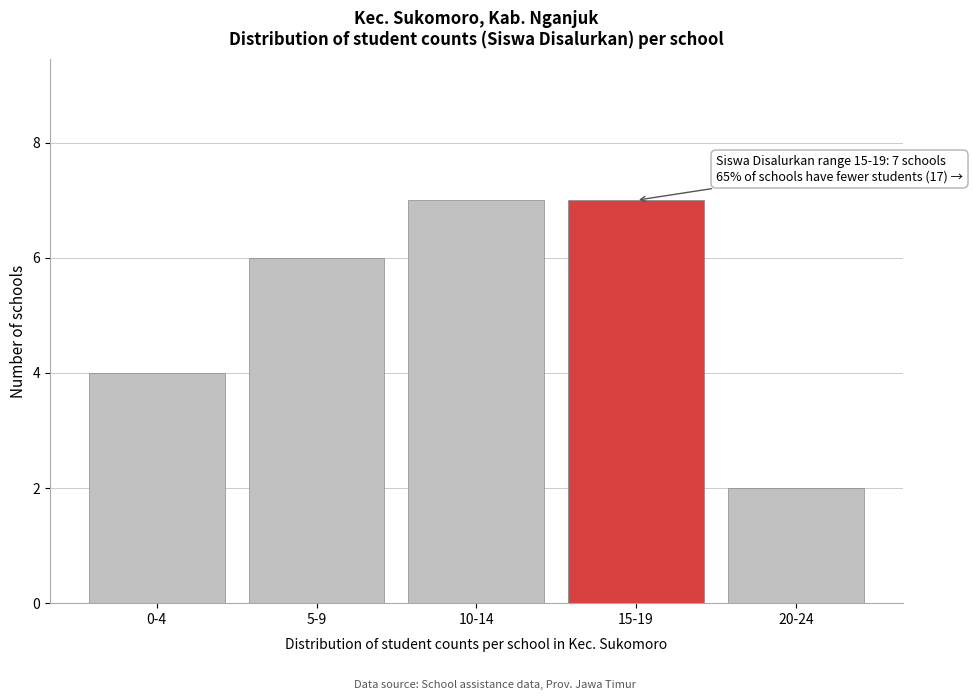

Reading right to left, transcribe all the data shown in this chart.

2	7	7	6	4